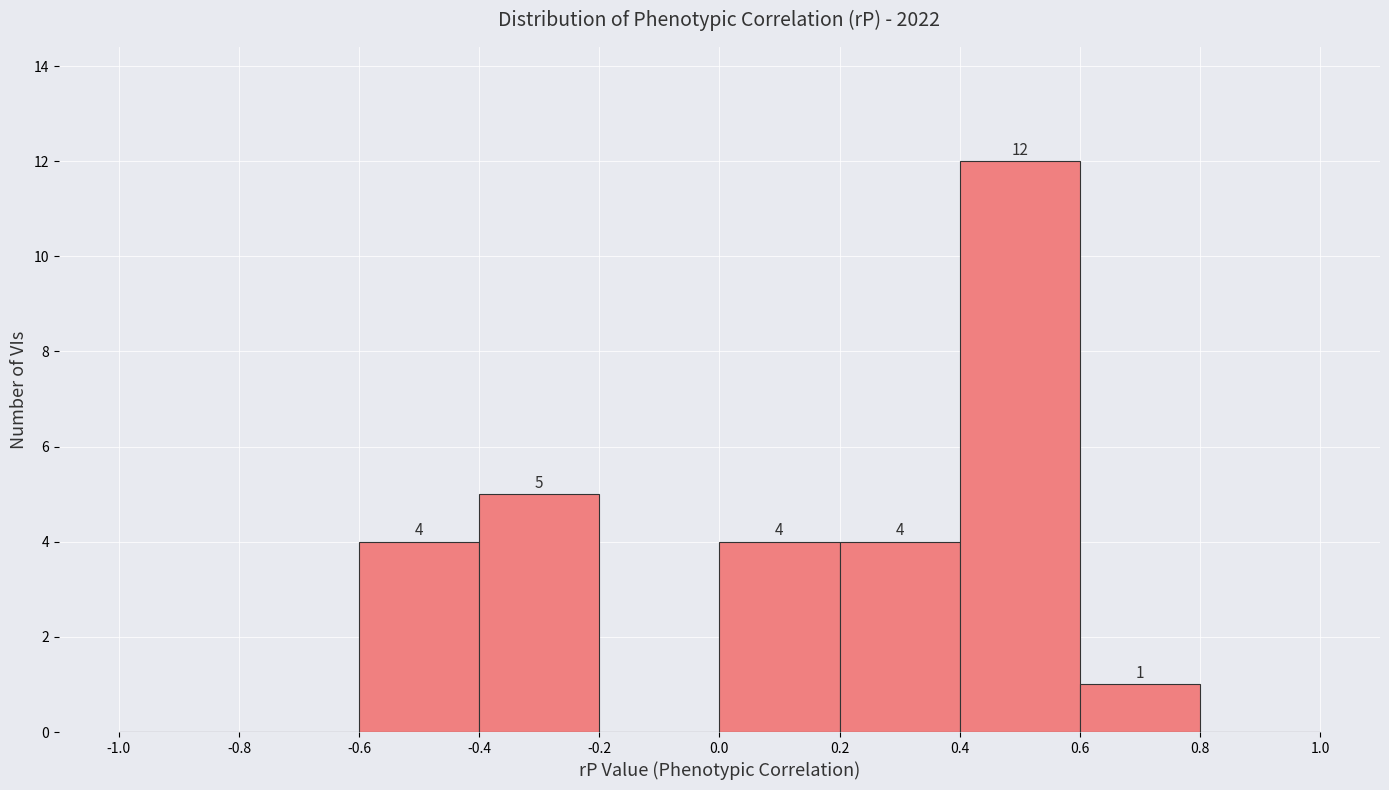

Over which range of the x-axis is the bar tallest?

0.4 to 0.6